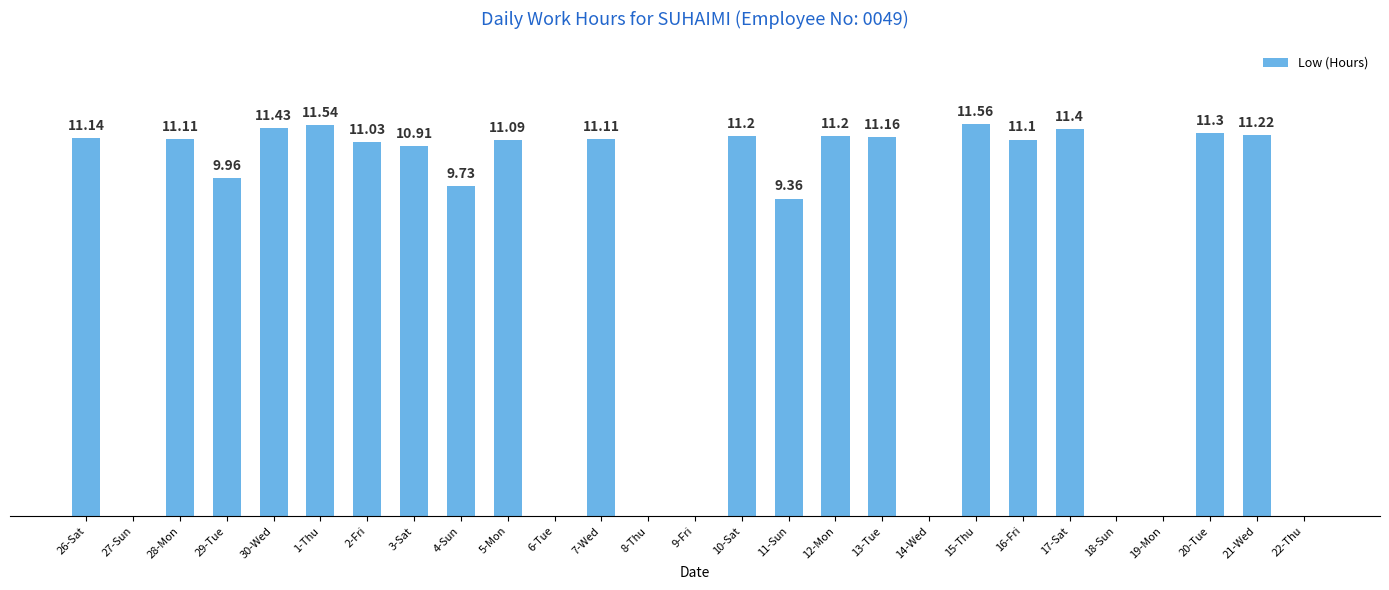

Between 30-Wed and 22-Thu, which is larger?

30-Wed